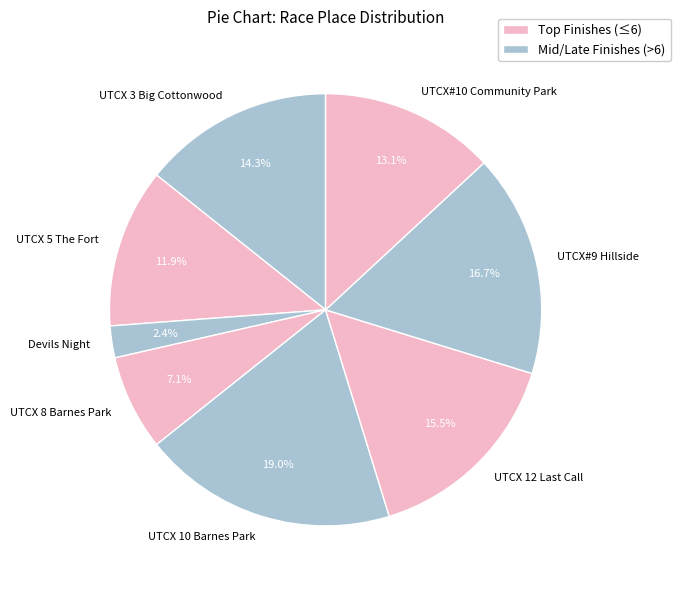

Count the number of slices in the pie.

8